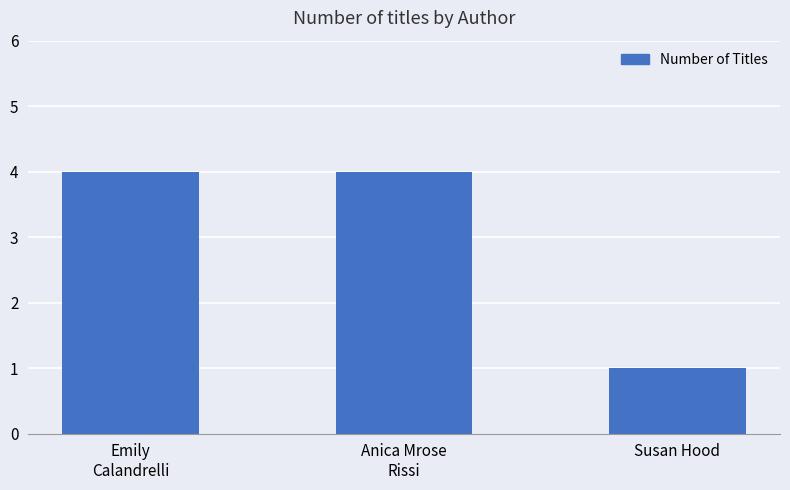

Is it true that the value at Emily
Calandrelli is 6?

False